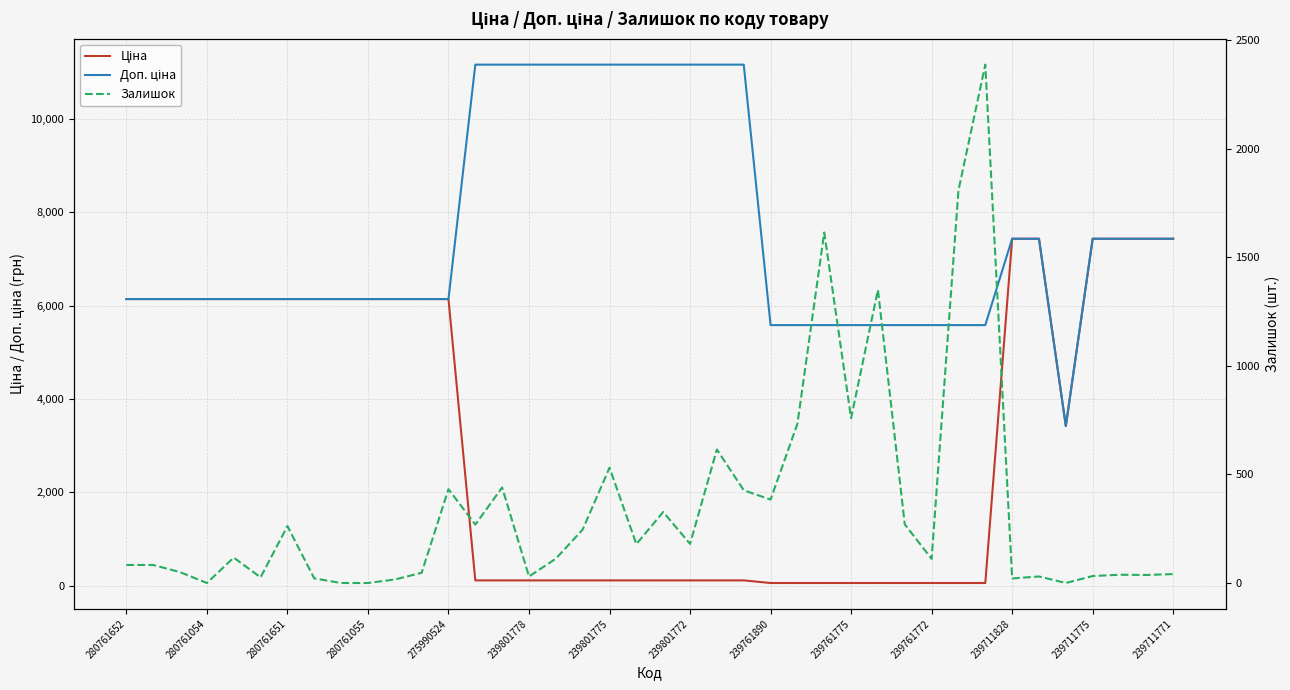

The value of Доп. ціна at 20 is 11169.0. True or false?

True